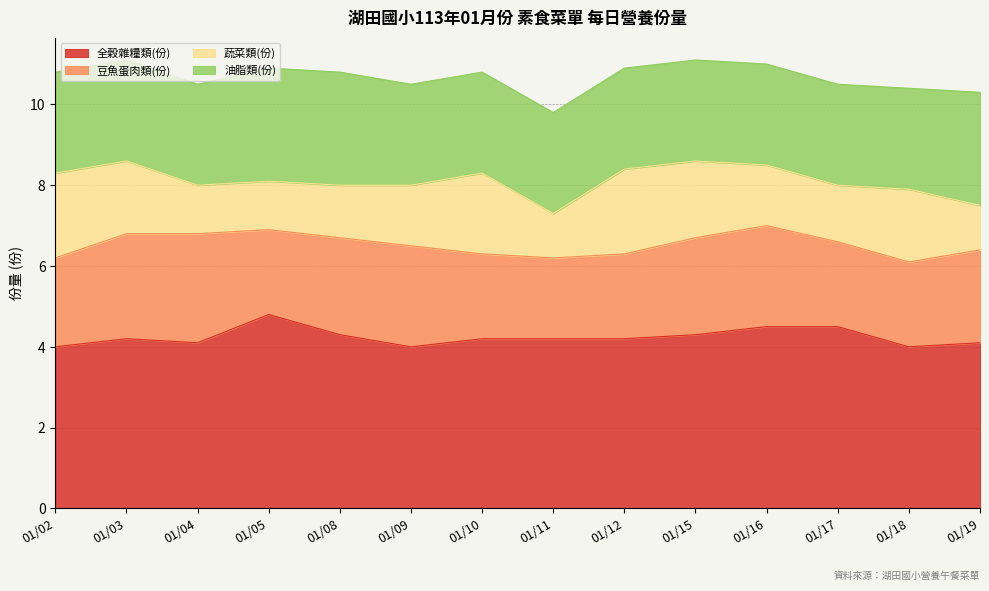

How many data points in 豆魚蛋肉類(份) are above 2?

13